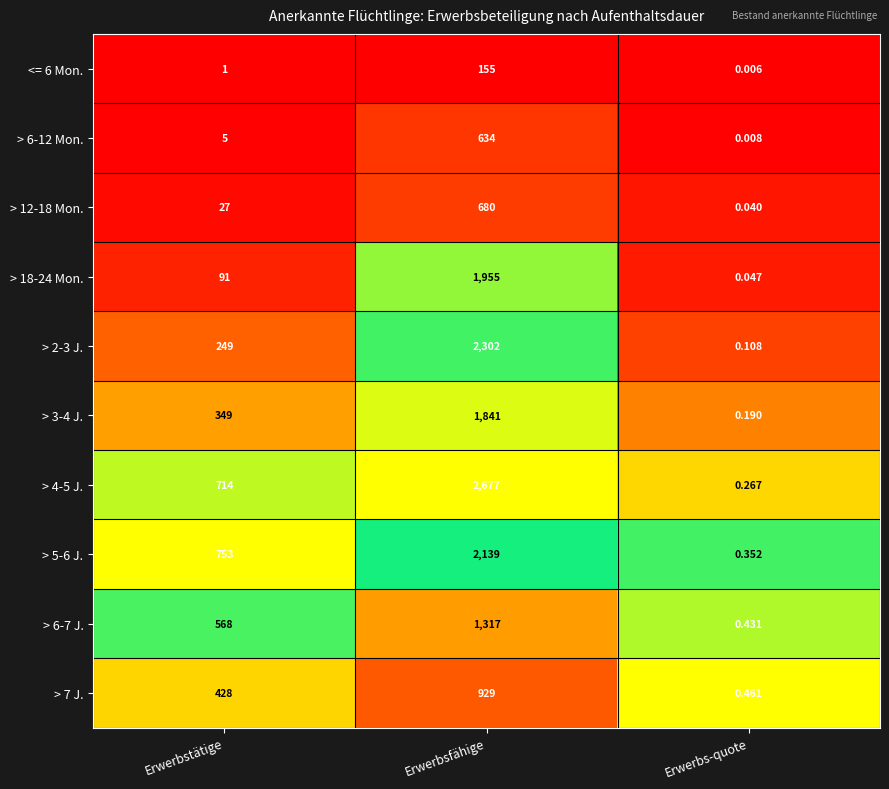

Rank the categories by > 4-5 J. value from lowest to highest.

Erwerbs-quote, Erwerbstätige, Erwerbsfähige